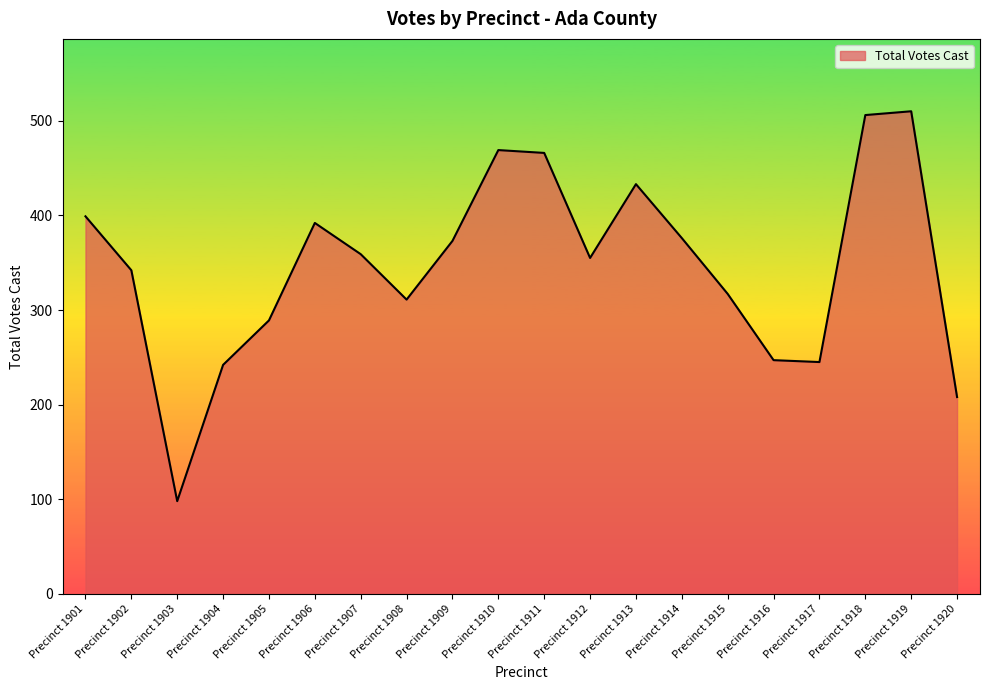

What is the smallest value displayed?

98